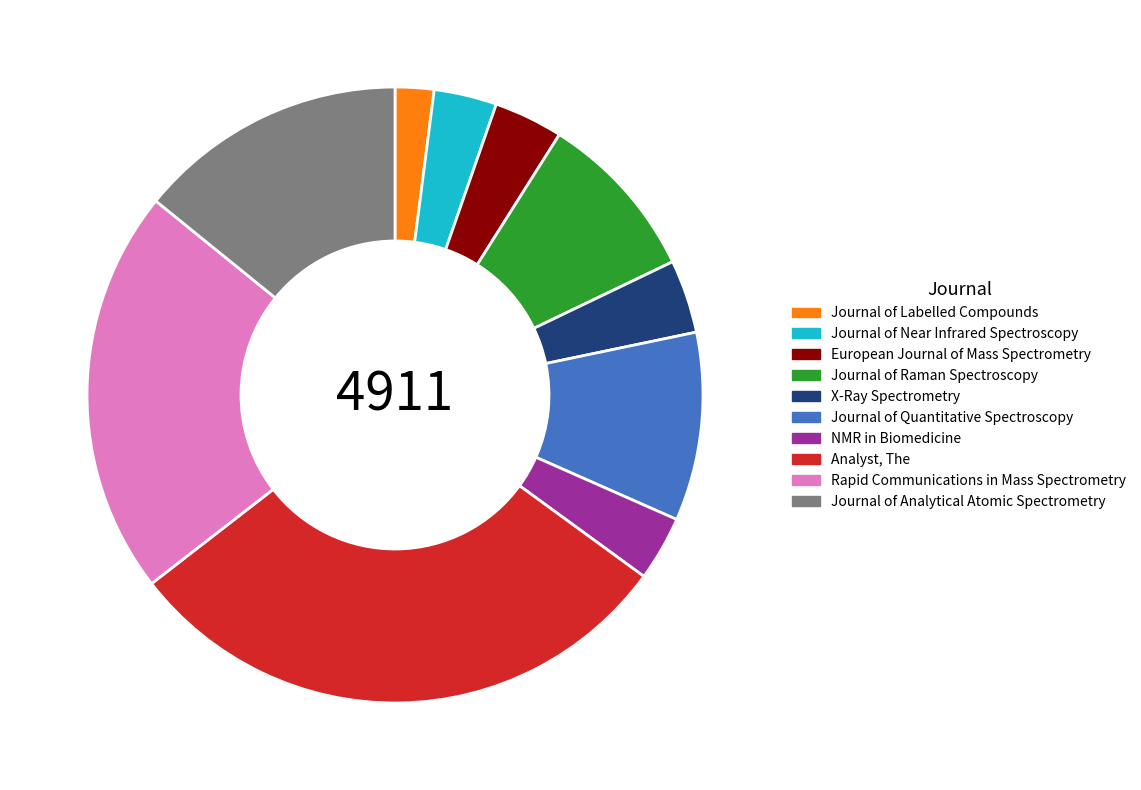

How many segments does this pie chart have?

10